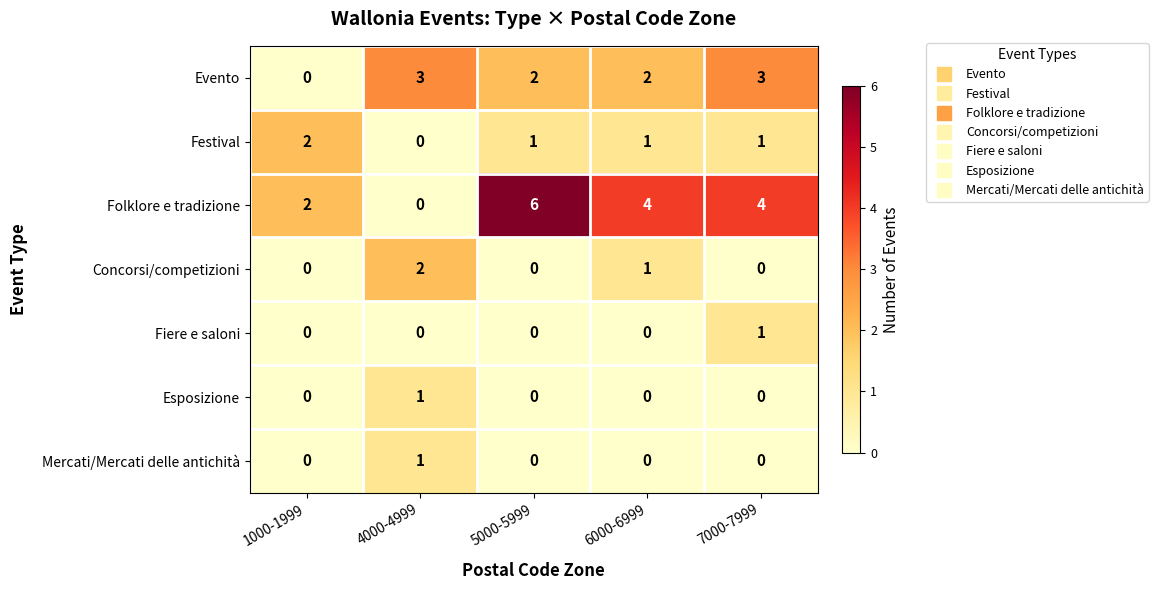

Which series has the largest range (max minus min)?

Folklore e tradizione